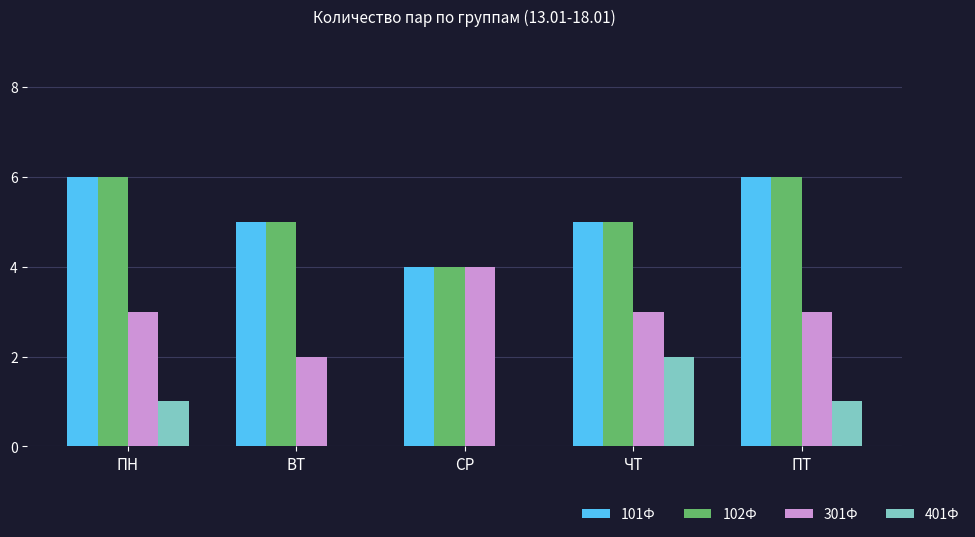

What are all the series names shown in the legend?

101Ф, 102Ф, 301Ф, 401Ф